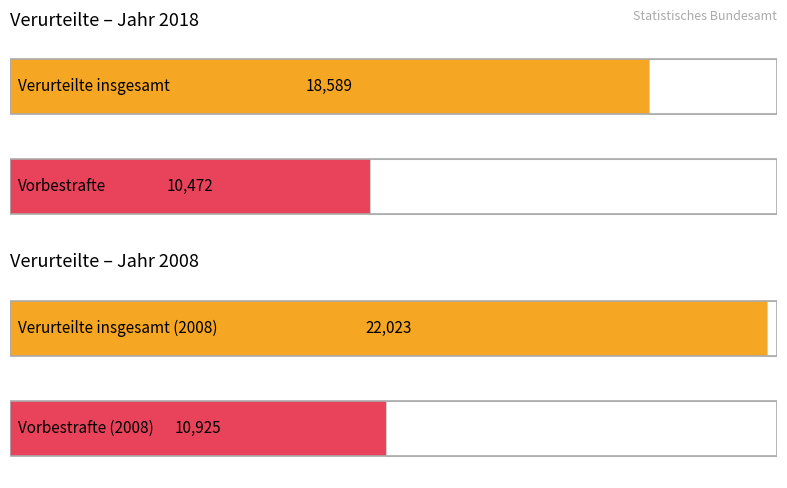

The Verurteilte insgesamt series shows 5067 at 2008. True or false?

False